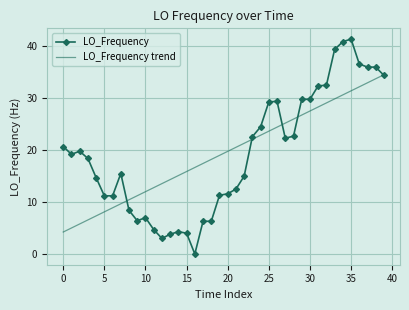

What is the difference between the second highest and second lowest values in the LO_Frequency trend series?

28.8